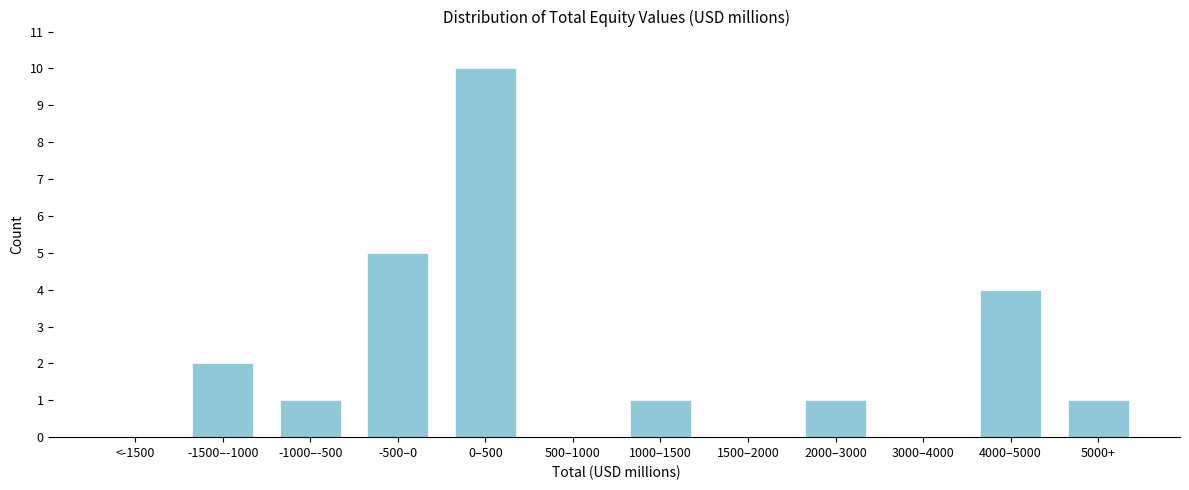

Reading left to right, extract all data points from this chart.

<-1500=0	-1500–-1000=2	-1000–-500=1	-500–0=5	0–500=10	500–1000=0	1000–1500=1	1500–2000=0	2000–3000=1	3000–4000=0	4000–5000=4	5000+=1